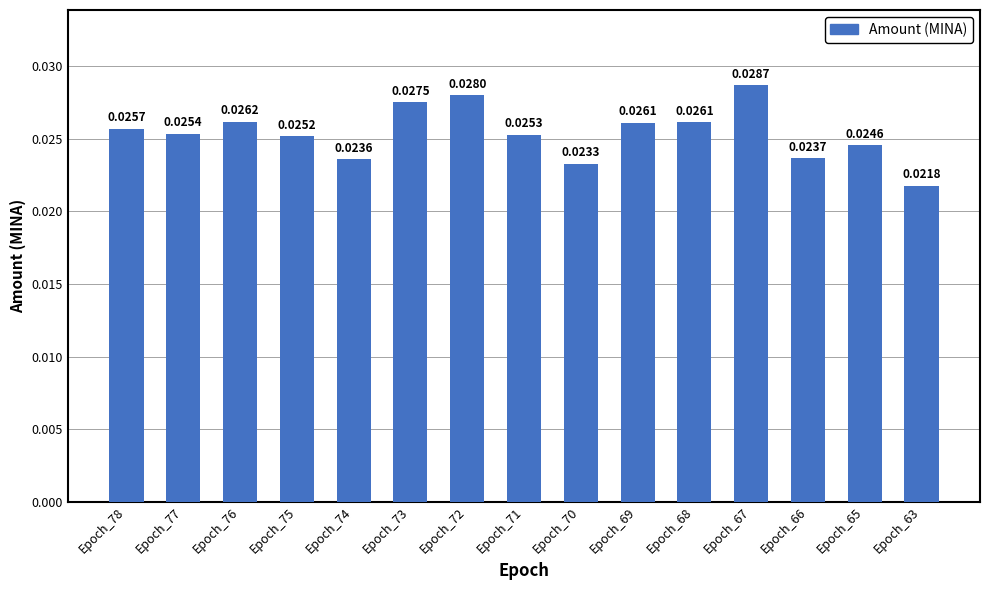

What is the sum of all values?

0.4